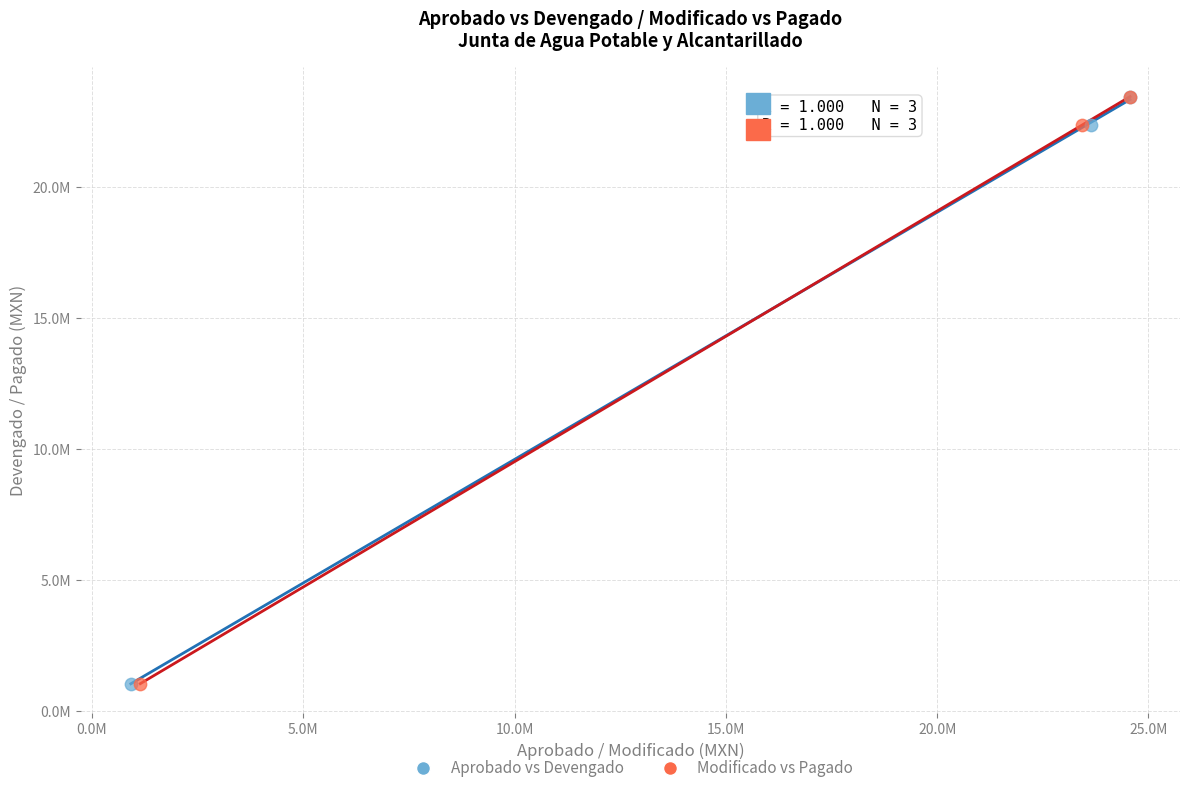

What are all the series names shown in the legend?

Aprobado vs Devengado, Modificado vs Pagado